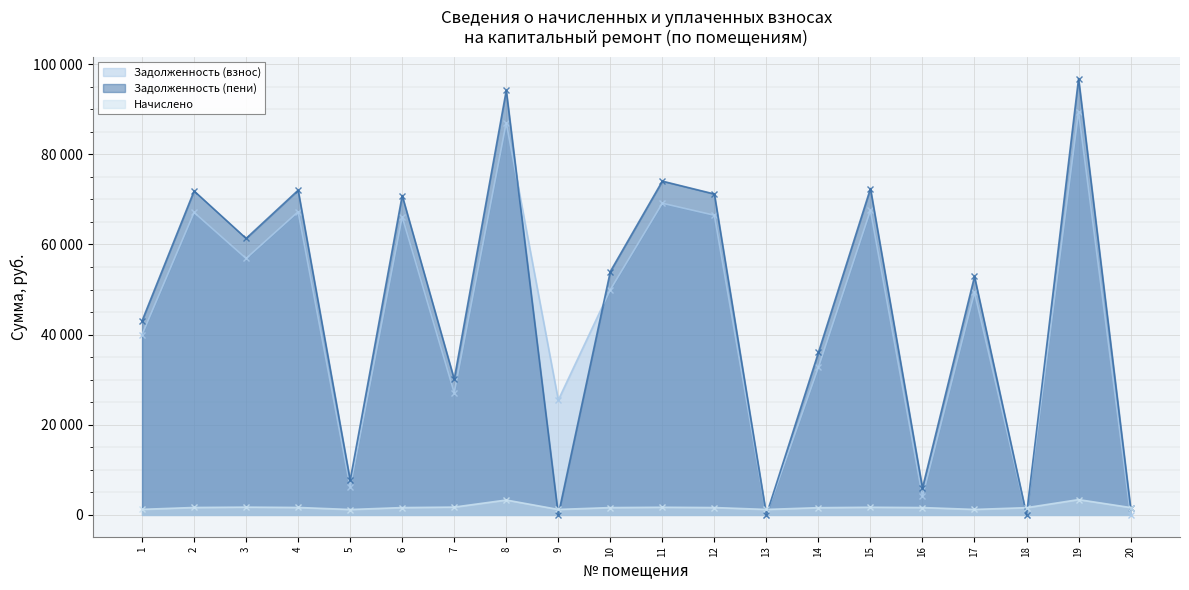

At how many categories does at least one series exceed 5711?

17